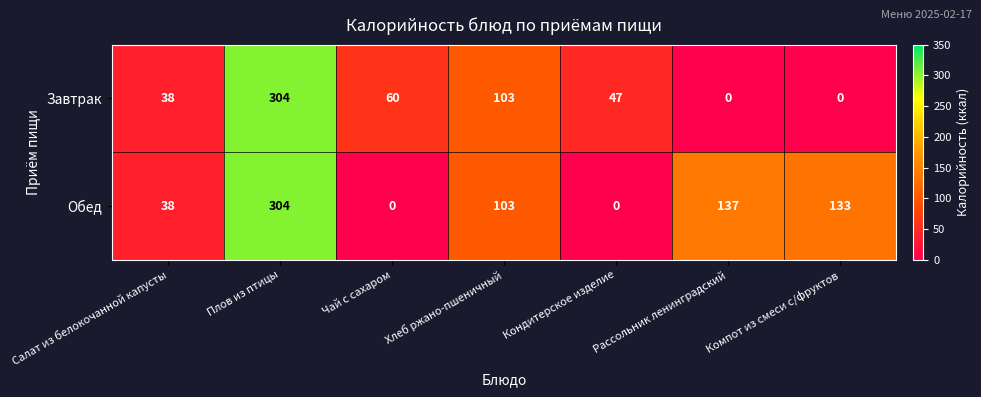

At which label is Обед closest to 152?

Рассольник ленинградский